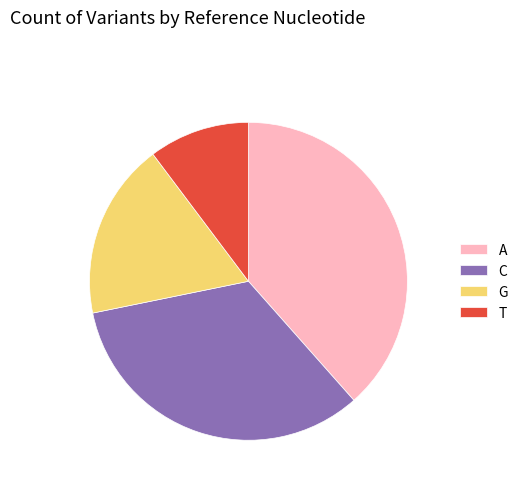

How many segments does this pie chart have?

4